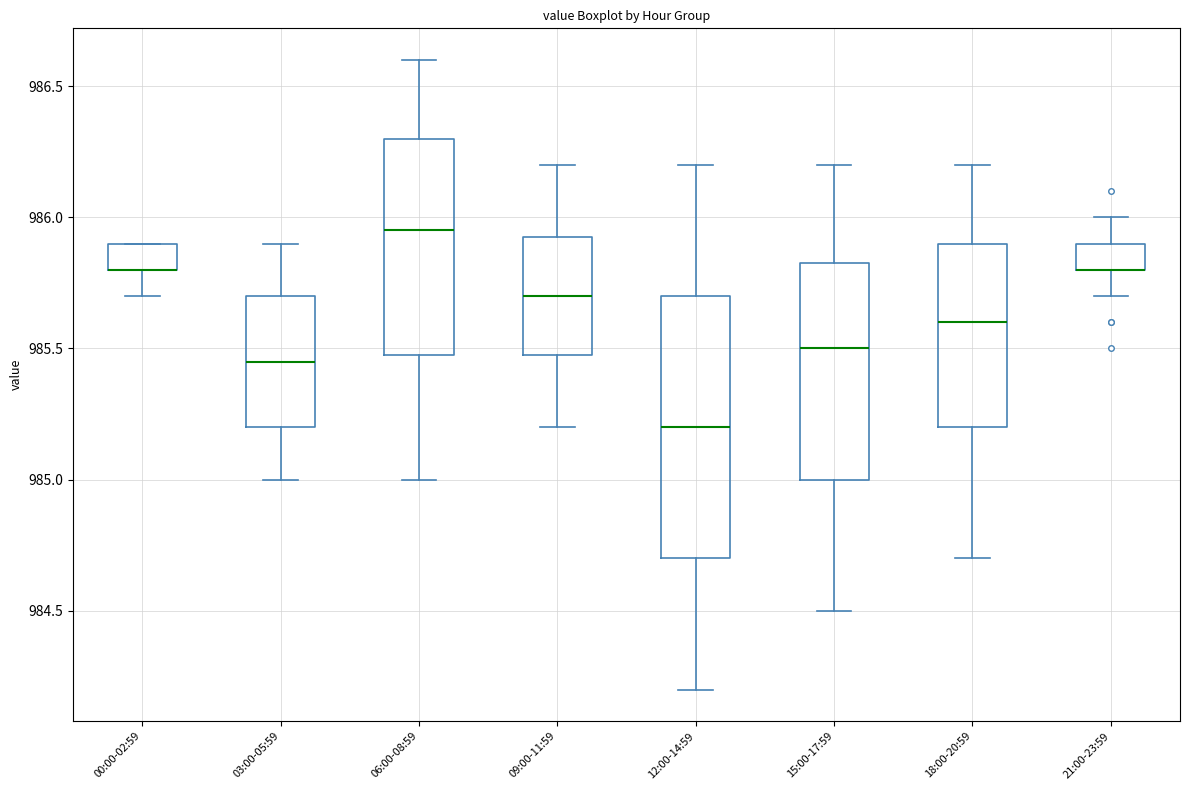

Reading left to right, transcribe this box plot: for each box, give where its median line is, the range the box spans, and where its two whiskers end, as read against the y-axis. The values are not printed on the chart, so give them approximately, as read against the axis.

00:00-02:59: median 985.80 (drawn on the box's lower edge), box 985.80 to 985.90, whiskers 985.70 to 985.90
03:00-05:59: median 985.45, box 985.20 to 985.70, whiskers 985.00 to 985.90
06:00-08:59: median 985.95, box 985.50 to 986.30, whiskers 985.00 to 986.60
09:00-11:59: median 985.70, box 985.50 to 985.95, whiskers 985.20 to 986.20
12:00-14:59: median 985.20, box 984.70 to 985.70, whiskers 984.20 to 986.20
15:00-17:59: median 985.50, box 985.00 to 985.85, whiskers 984.50 to 986.20
18:00-20:59: median 985.60, box 985.20 to 985.90, whiskers 984.70 to 986.20
21:00-23:59: median 985.80 (drawn on the box's lower edge), box 985.80 to 985.90, whiskers 985.70 to 986.00